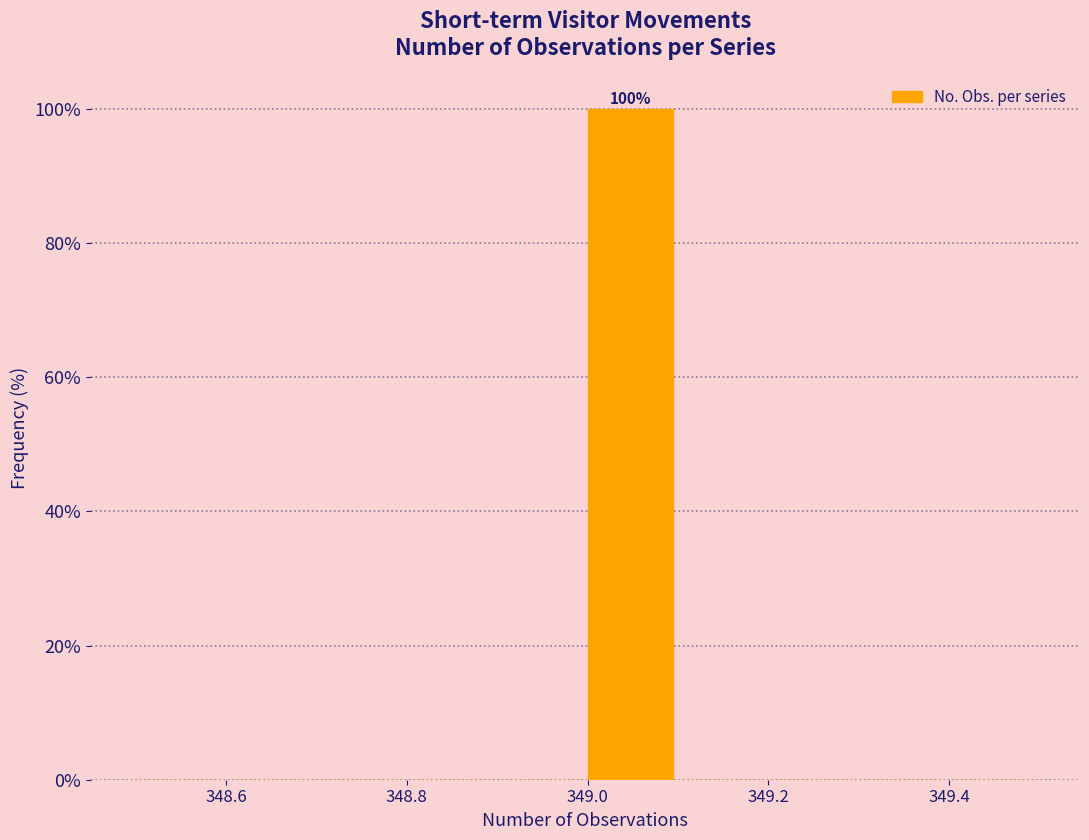

Which range on the x-axis has the tallest bar?

349.0 to 349.1